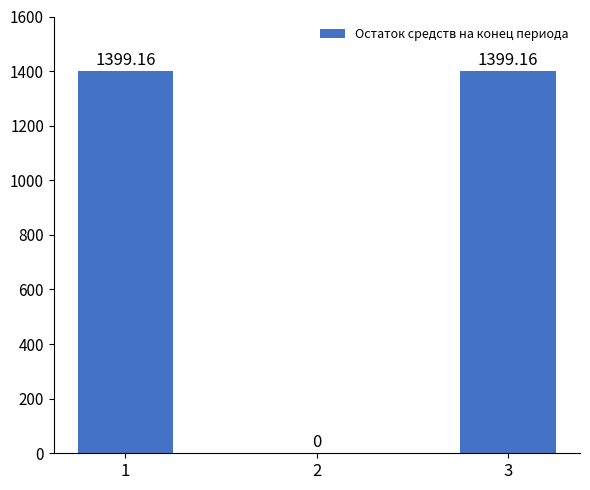

What is the change in value from 1 to 2?

-1399.2